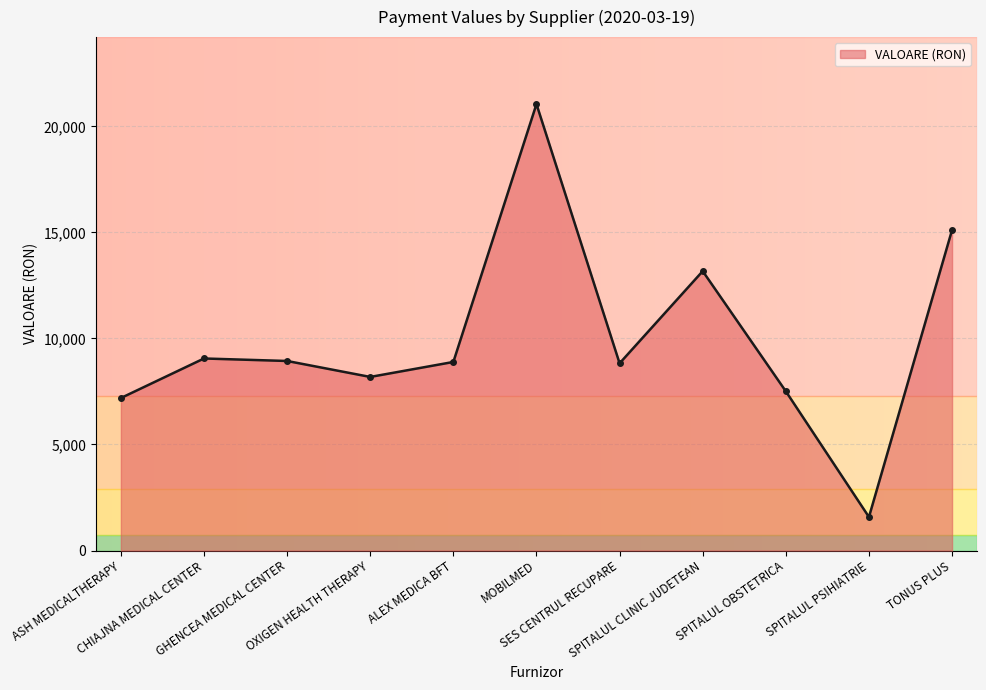

Where does the data first go above 8890?

CHIAJNA MEDICAL CENTER